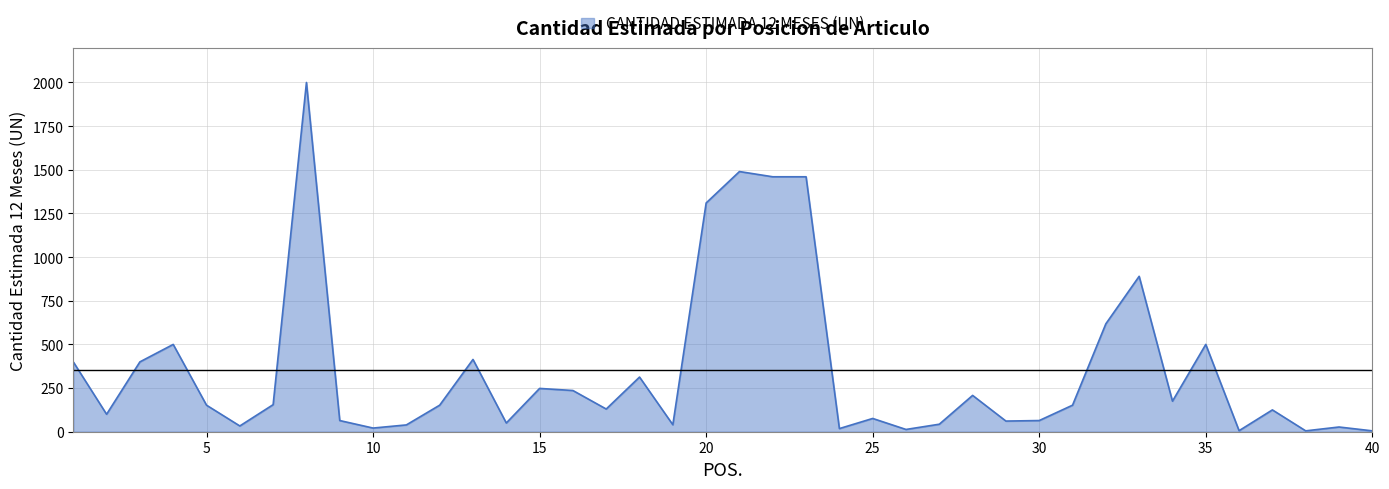

What is the difference between the maximum and minimum values?

1995